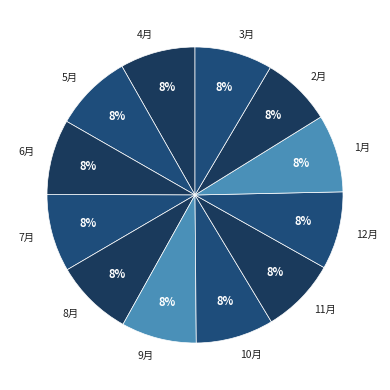

Is there a majority slice in this chart?

No